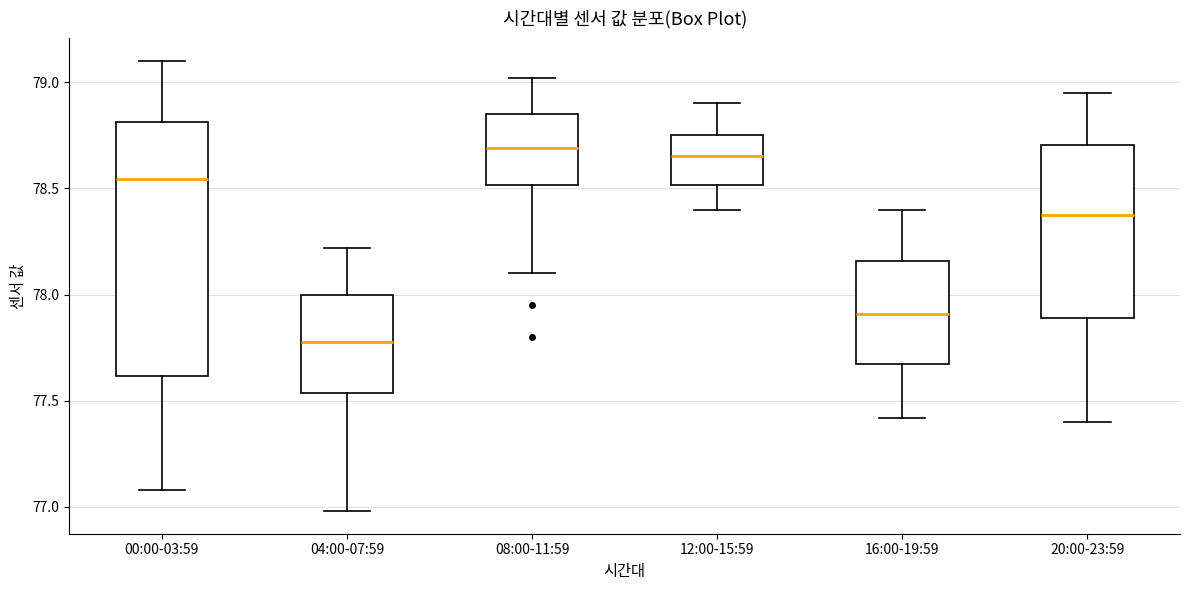

Comparing the boxes themselves (not the whiskers), which one is the tallest?

00:00-03:59